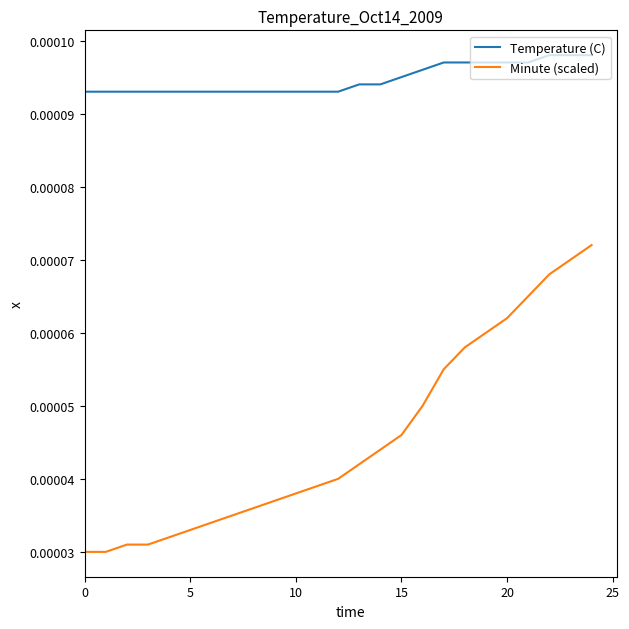

True or false: Temperature (C) and Minute (scaled) cross at least once.

False